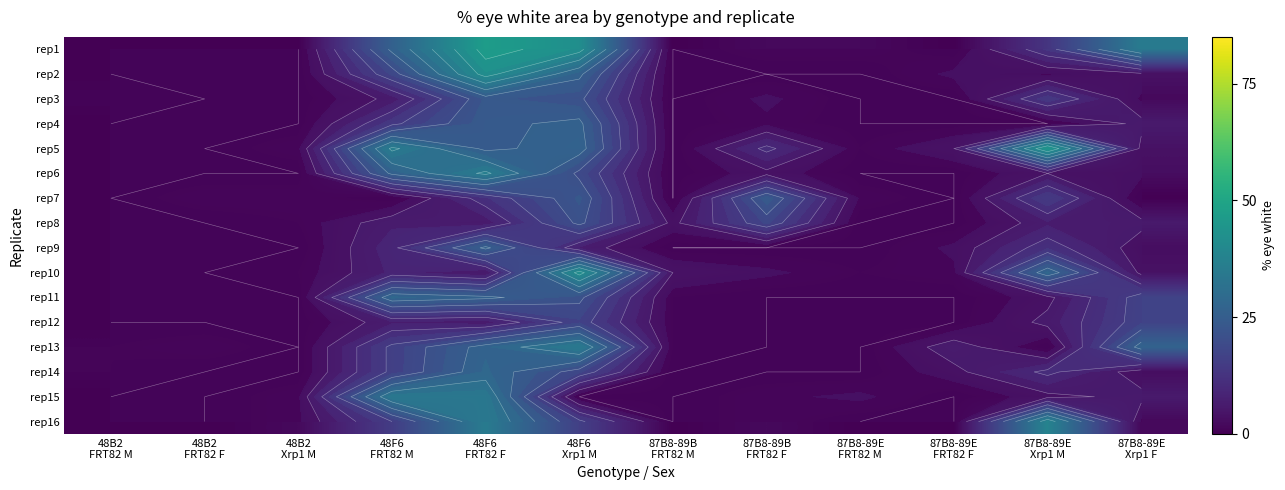

What is the highest value of the rep9 series?

26